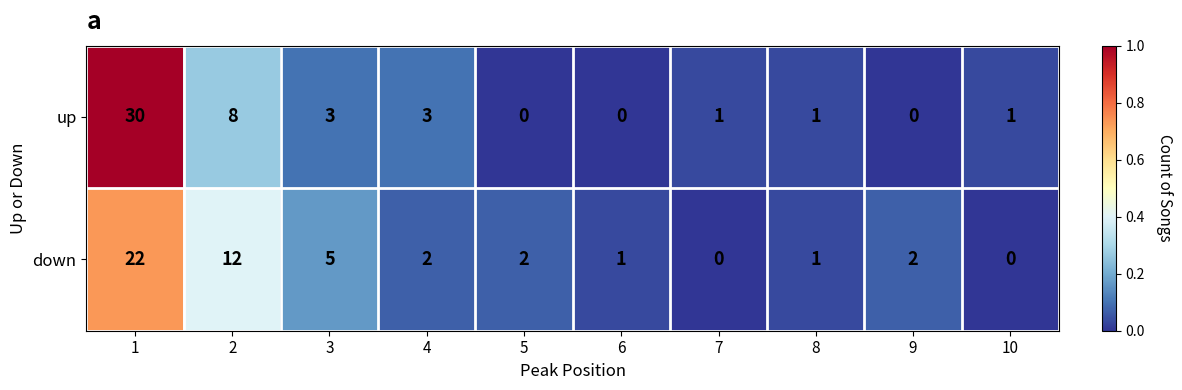

Is the value of down at 7 greater than the value of up at 3?

No